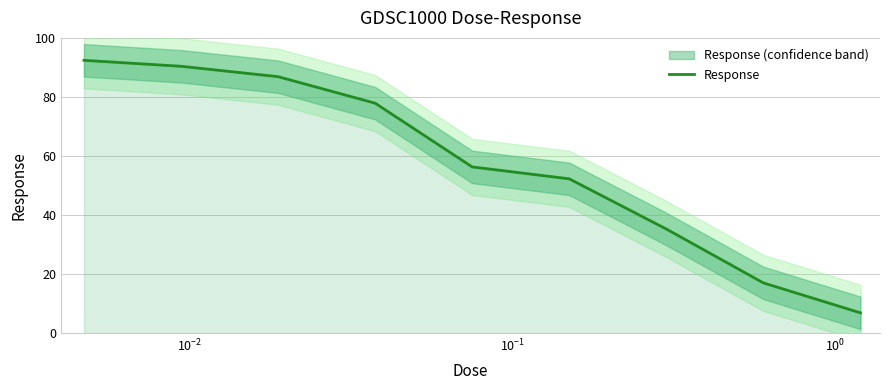

What is the minimum value for Response?

6.9